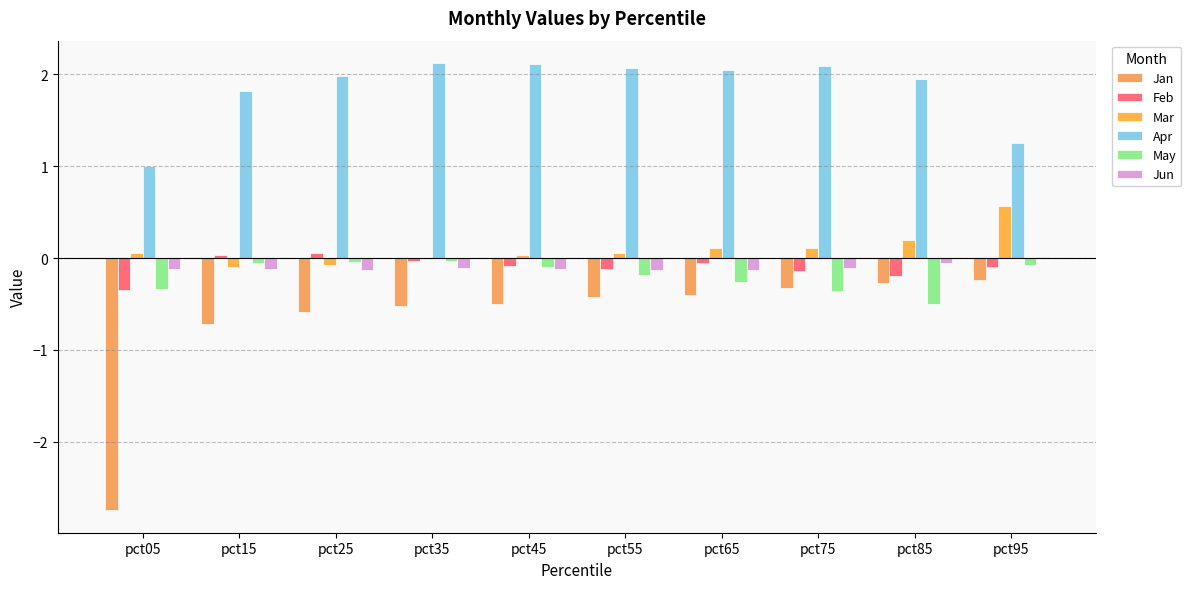

Reading left to right, list all the values displayed in this chart.

Jan: -2.7	-0.7	-0.6	-0.5	-0.5	-0.4	-0.4	-0.3	-0.3	-0.2
Feb: -0.3	0.0	0.1	-0.0	-0.1	-0.1	-0.1	-0.1	-0.2	-0.1
Mar: 0.1	-0.1	-0.1	-0.0	0.0	0.1	0.1	0.1	0.2	0.6
Apr: 1.0	1.8	2.0	2.1	2.1	2.1	2.0	2.1	1.9	1.3
May: -0.3	-0.0	-0.0	-0.0	-0.1	-0.2	-0.3	-0.4	-0.5	-0.1
Jun: -0.1	-0.1	-0.1	-0.1	-0.1	-0.1	-0.1	-0.1	-0.1	0.0